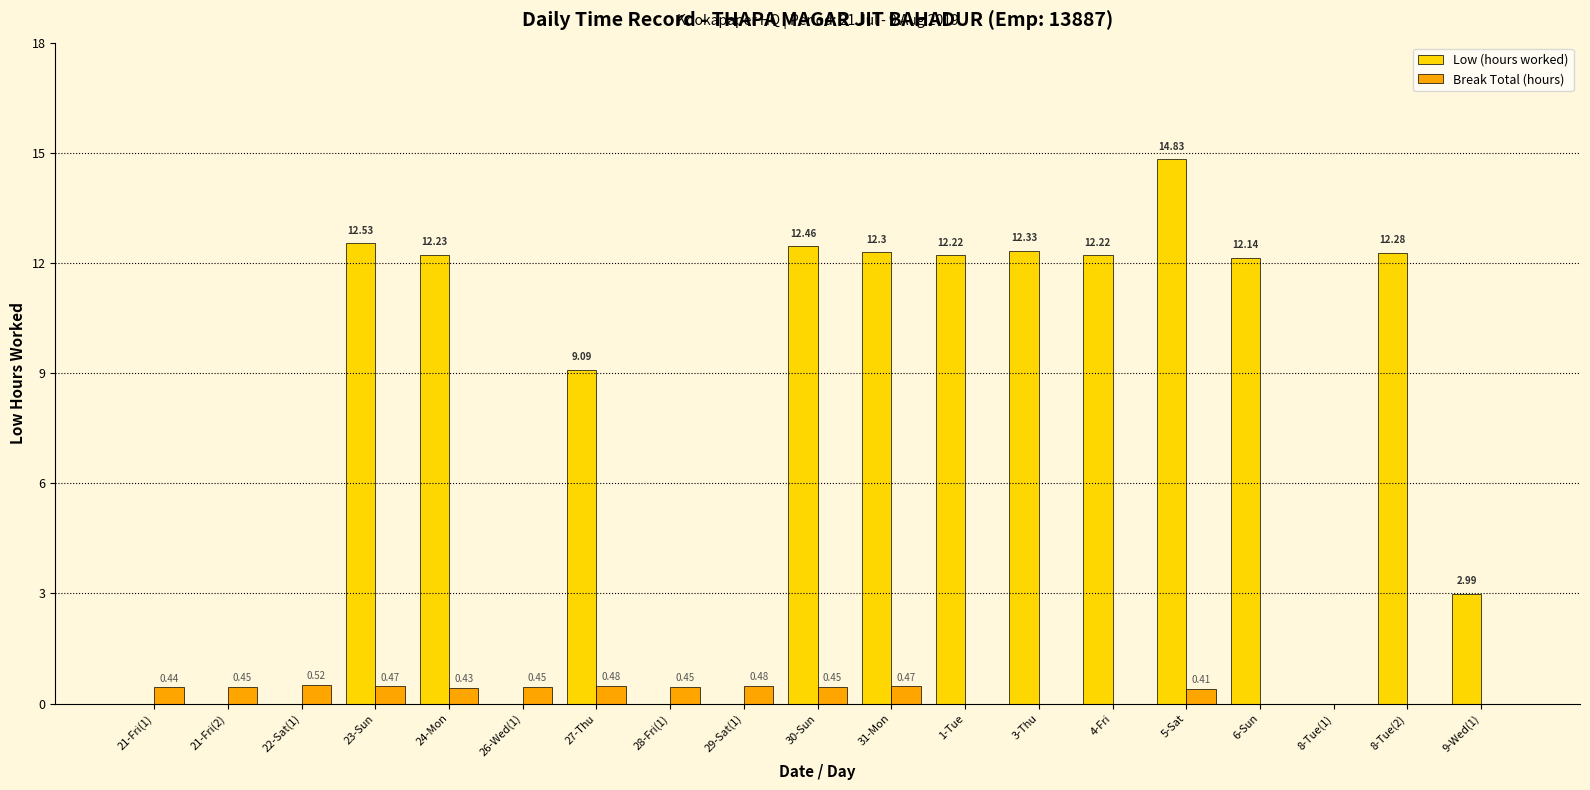

Which series changed the most between 27-Thu and 29-Sat(1)?

Low (hours worked)